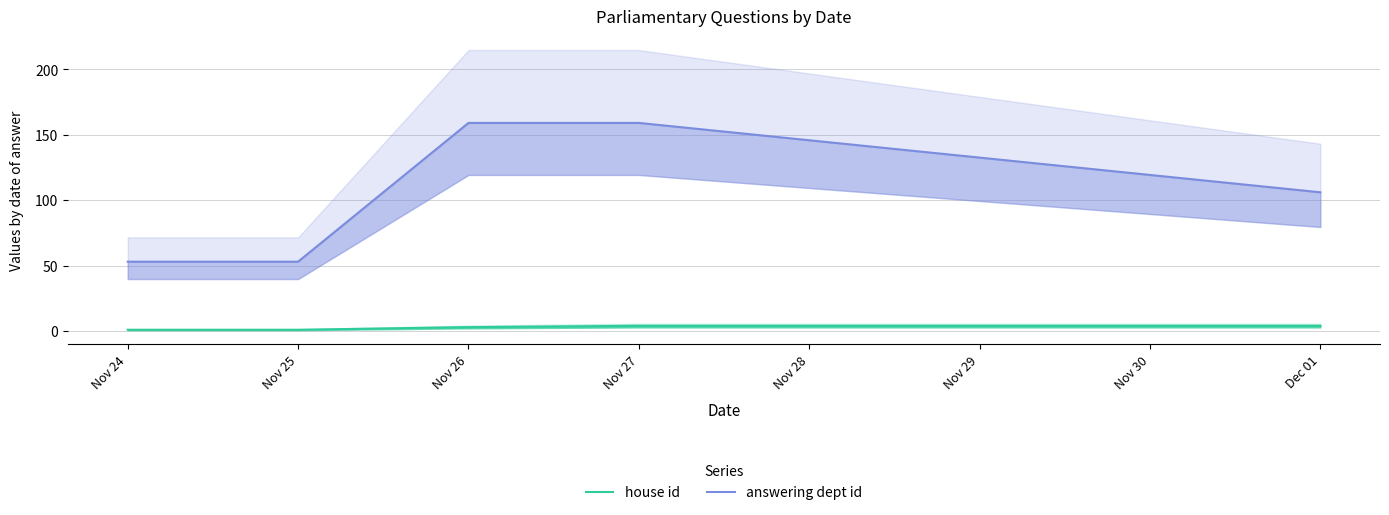

How many lines are shown in the chart?

2